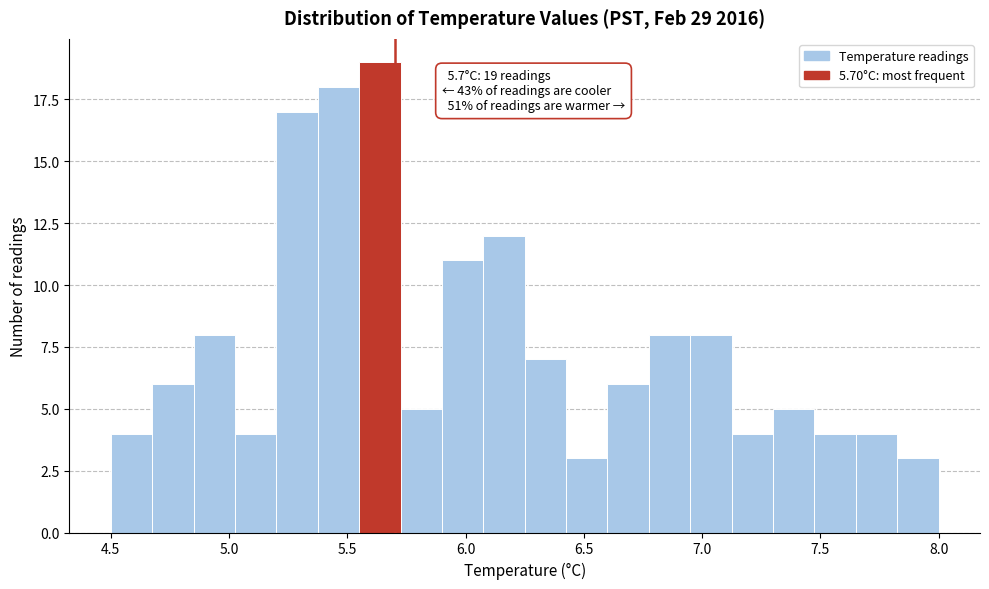

Read against the x-axis, roughly where is the centre of the tallest bar?

5.65